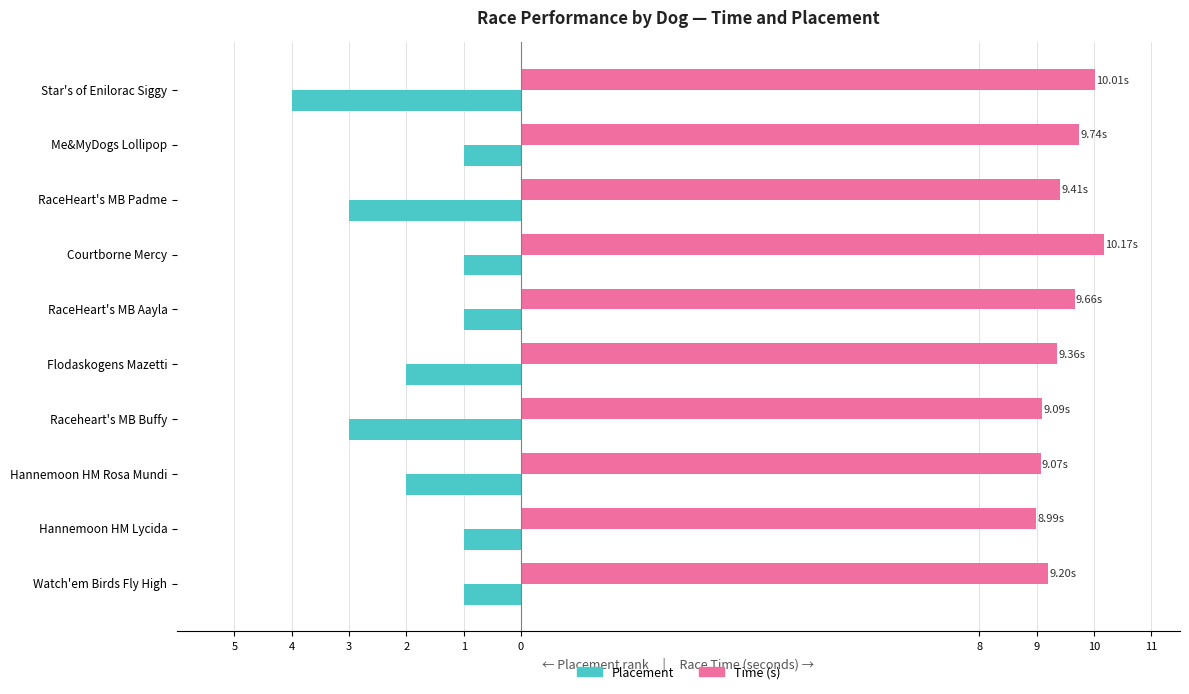

What are all the series names shown in the legend?

Placement, Time (s)